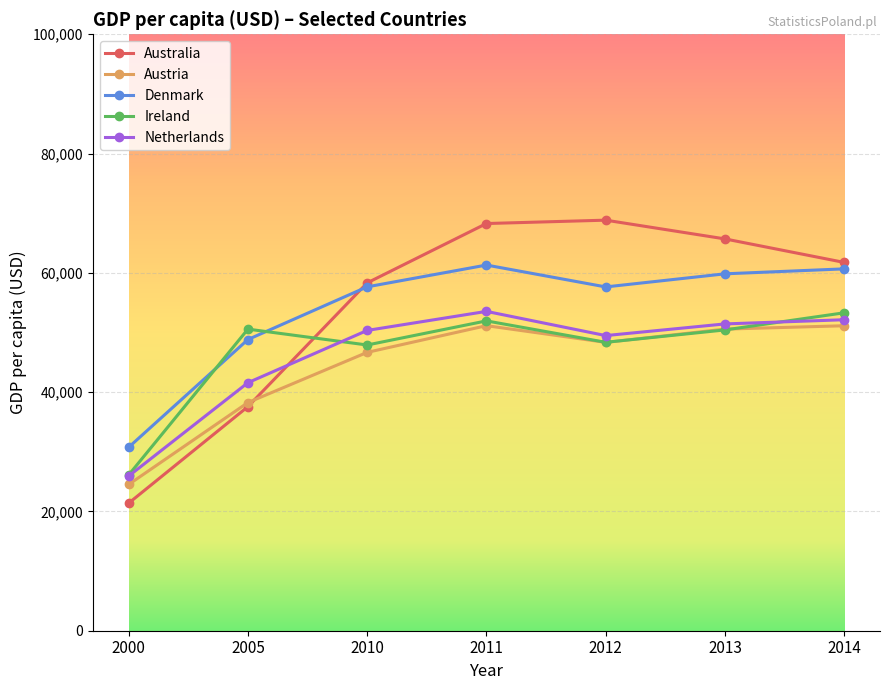

What are all the series names shown in the legend?

Australia, Austria, Denmark, Ireland, Netherlands